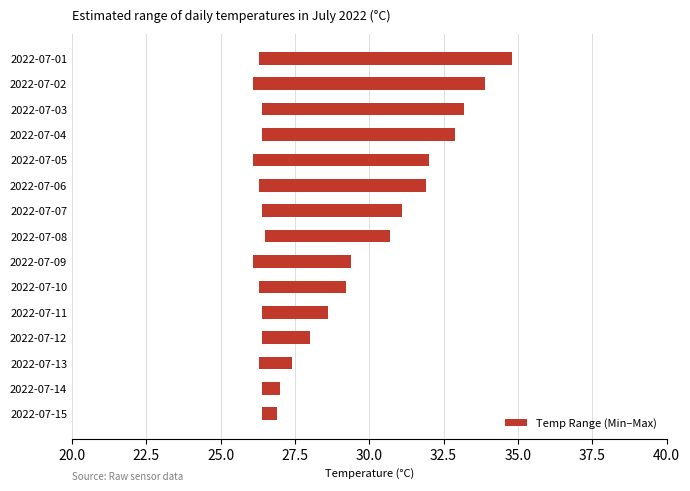

Are the bars horizontal?

Yes